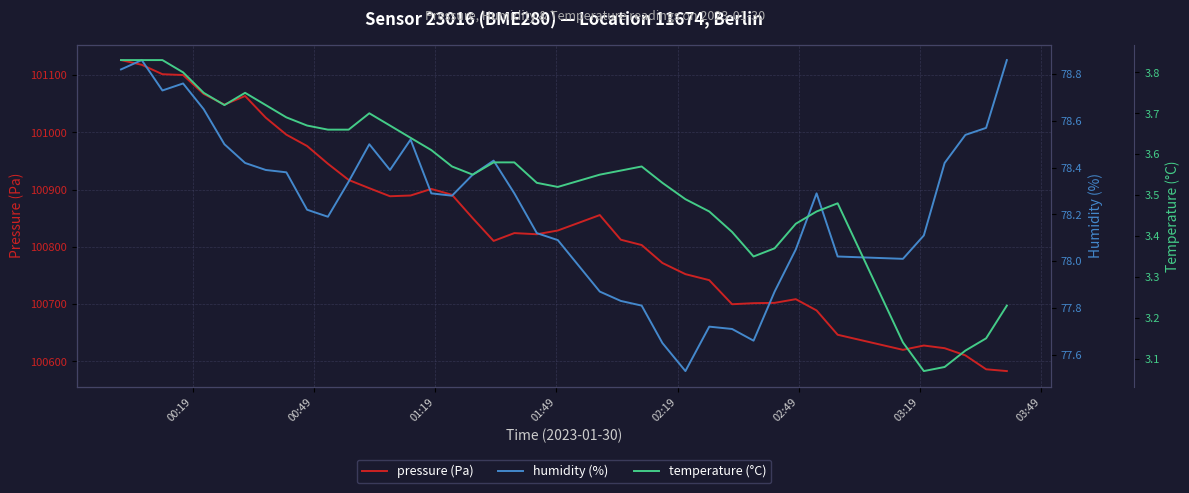

Reading left to right, what are all the values shown in this chart?

pressure (Pa): 101126.3	101118.1	101101.6	101100.2	101067.2	101048.5	101063.6	101025.7	100996.0	100976.2	100945.2	100916.9	100902.5	100888.4	100889.8	100901.2	100891.0	100850.1	100810.4	100824.1	100822.1	100828.6	100855.6	100812.5	100803.2	100771.9	100752.4	100741.9	100699.8	100701.7	100702.2	100708.7	100689.0	100646.5	100620.2	100627.7	100623.0	100610.5	100586.2	100583.1
humidity (%): 78.8	78.9	78.7	78.8	78.7	78.5	78.4	78.4	78.4	78.2	78.2	78.3	78.5	78.4	78.5	78.3	78.3	78.4	78.4	78.3	78.1	78.1	77.9	77.8	77.8	77.7	77.5	77.7	77.7	77.7	77.9	78.0	78.3	78.0	78.0	78.1	78.4	78.5	78.6	78.9
temperature (°C): 3.8	3.8	3.8	3.8	3.8	3.7	3.8	3.7	3.7	3.7	3.7	3.7	3.7	3.7	3.6	3.6	3.6	3.5	3.6	3.6	3.5	3.5	3.5	3.6	3.6	3.5	3.5	3.5	3.4	3.4	3.4	3.4	3.5	3.5	3.1	3.1	3.1	3.1	3.1	3.2